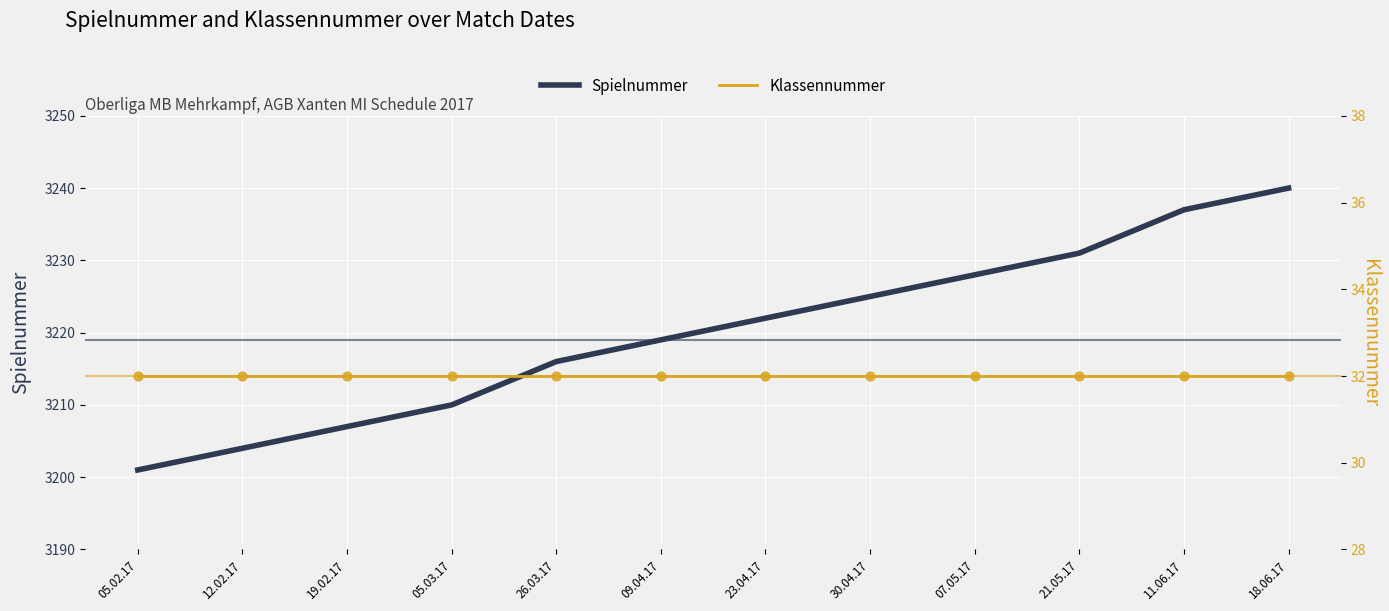

What are all the series names shown in the legend?

Spielnummer, Klassennummer